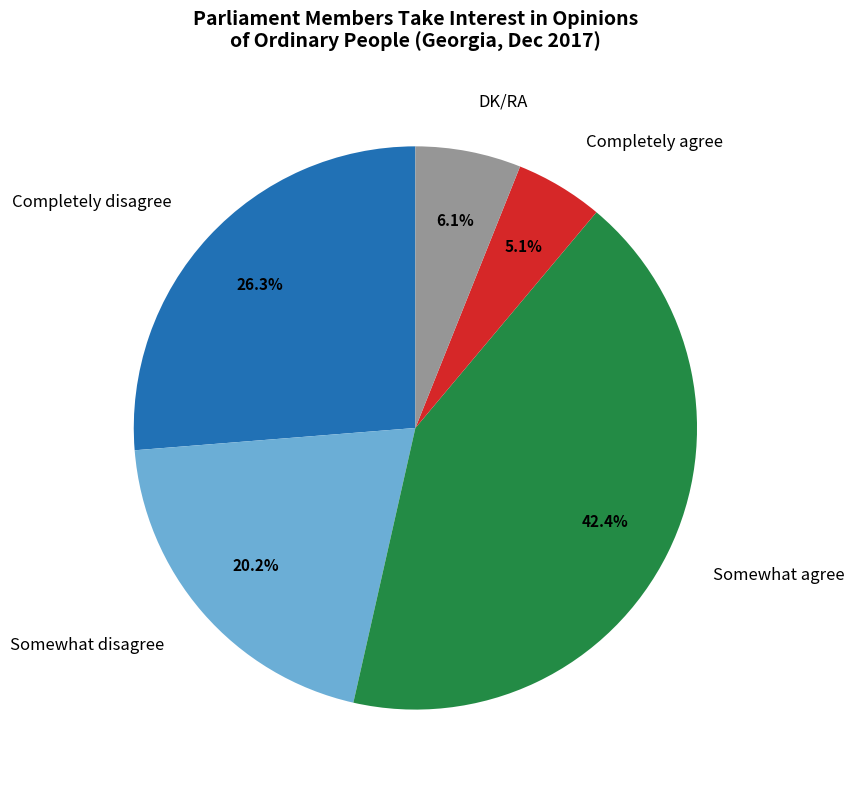

Approximately how many times larger is the value at Completely disagree compared to Somewhat agree?

0.6